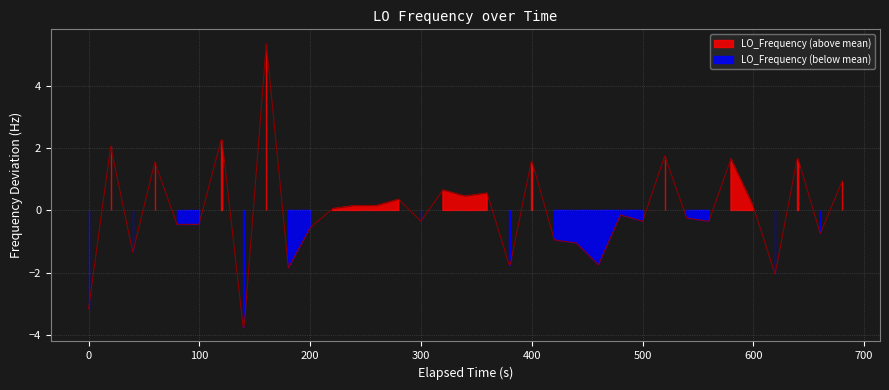

Is it true that the value at 14 is 0.1?

False